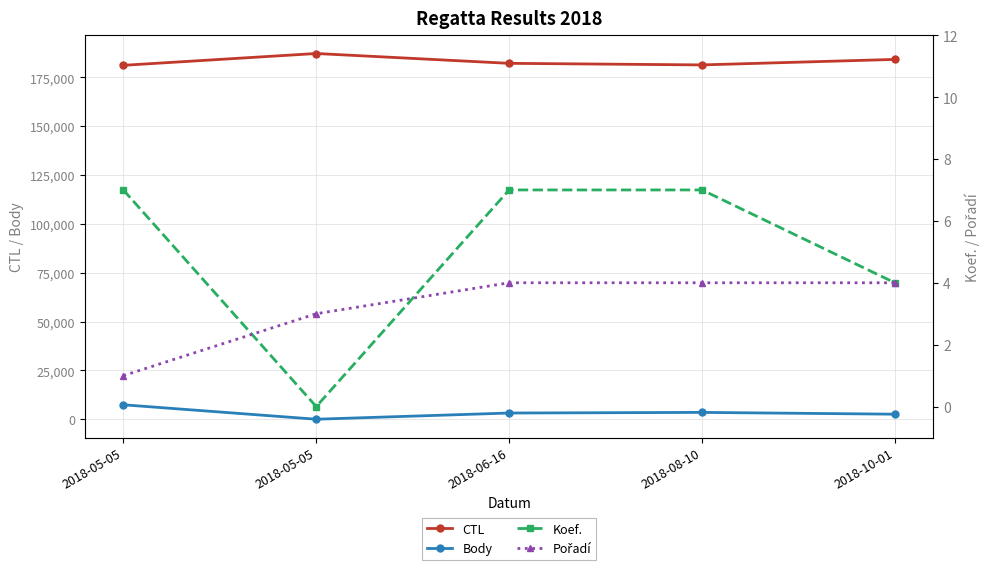

What is the lowest value of the Pořadí series?

1